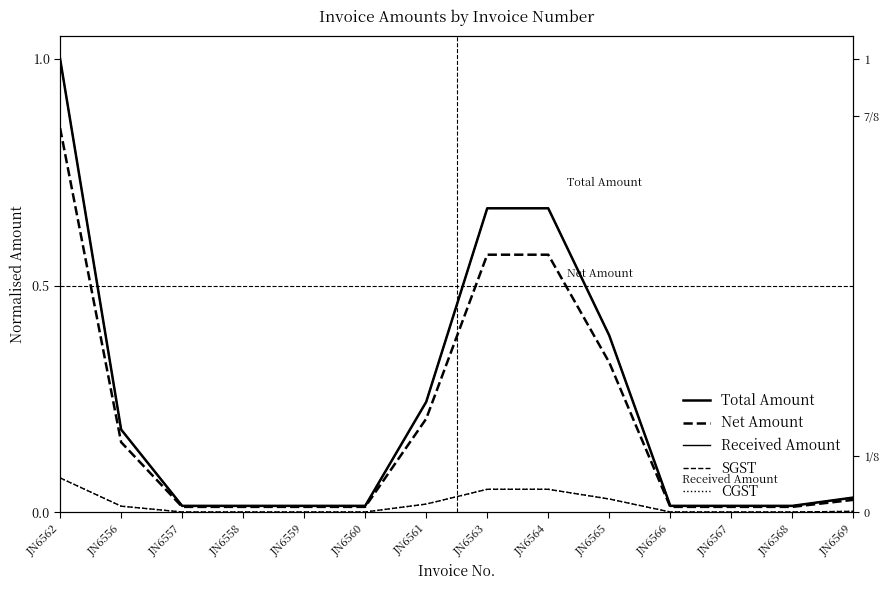

What position from the left is JN6558?

4